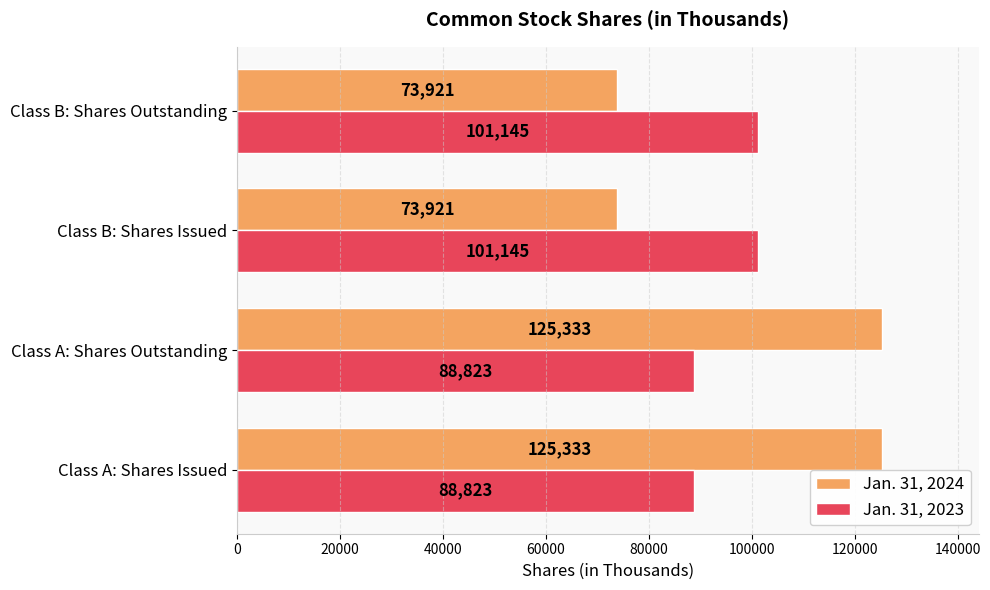

List the series in order of their overall mean, highest first.

Jan. 31, 2024, Jan. 31, 2023